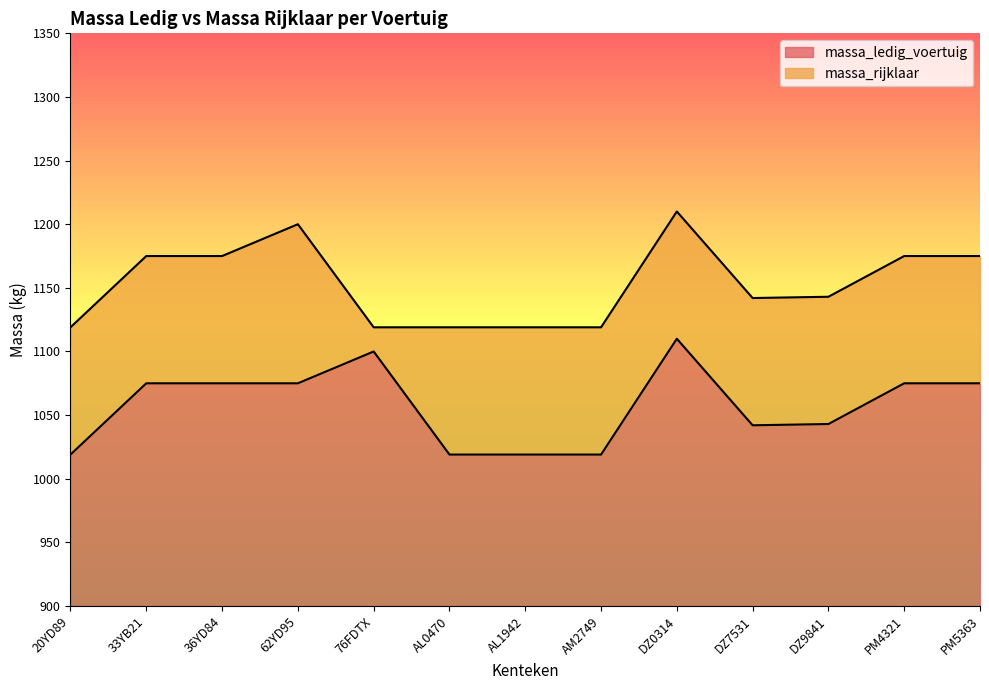

List the series in order of their overall mean, highest first.

massa_rijklaar, massa_ledig_voertuig